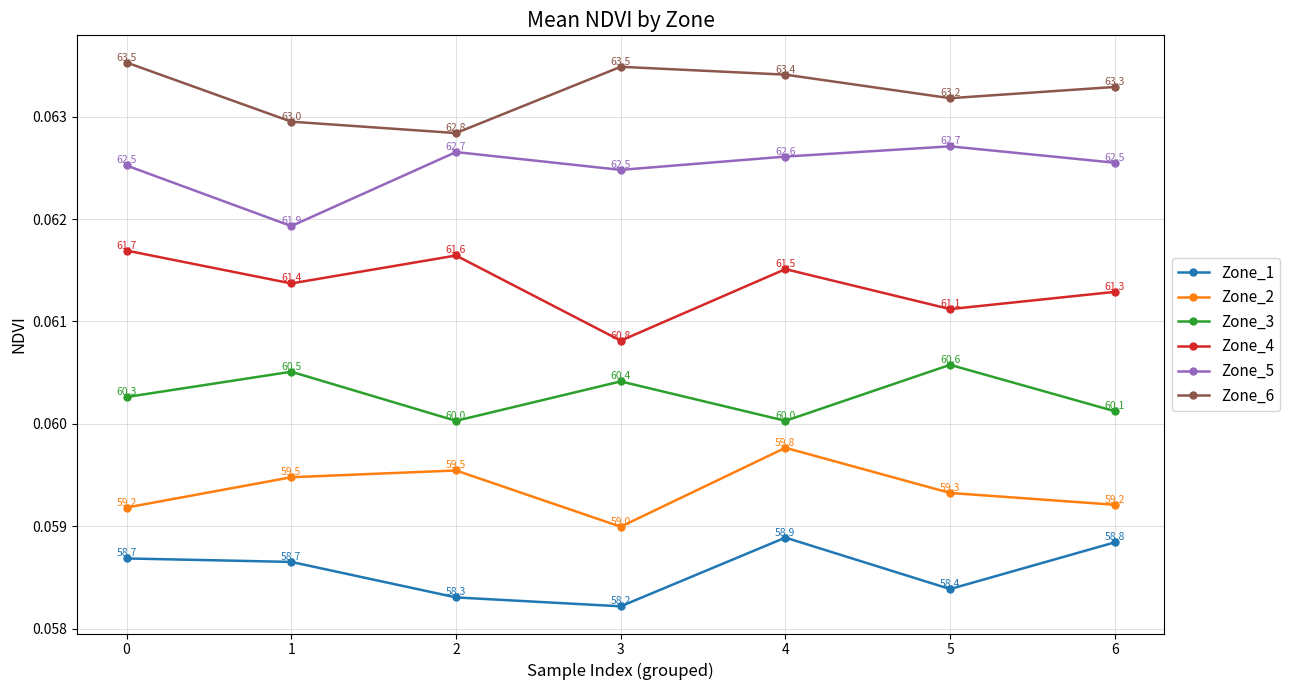

Is this an area chart (filled region under the line)?

No